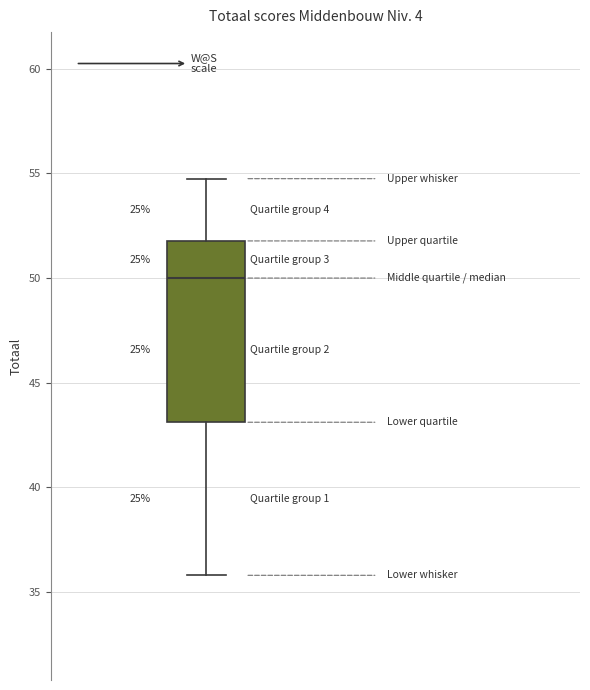

Read this box plot against the y-axis: the position of the median line, the range covered by the box, and the ends of both whiskers. The values are not printed on the chart, so give them approximately, as read against the axis.

median 50, box 43 to 52, whiskers 36 to 55